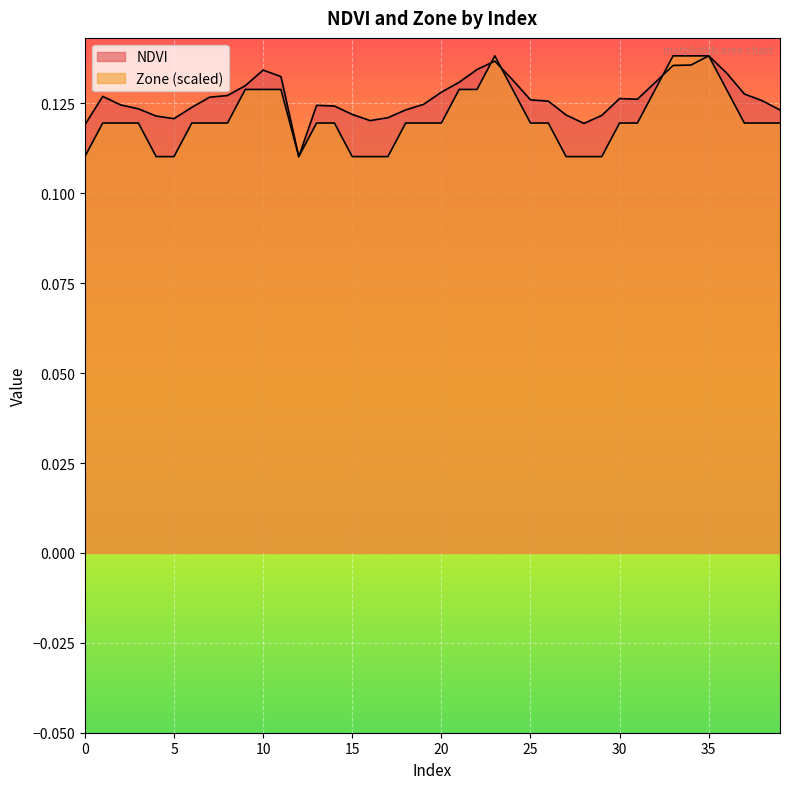

True or false: NDVI has more than 1 interior local peaks.

True